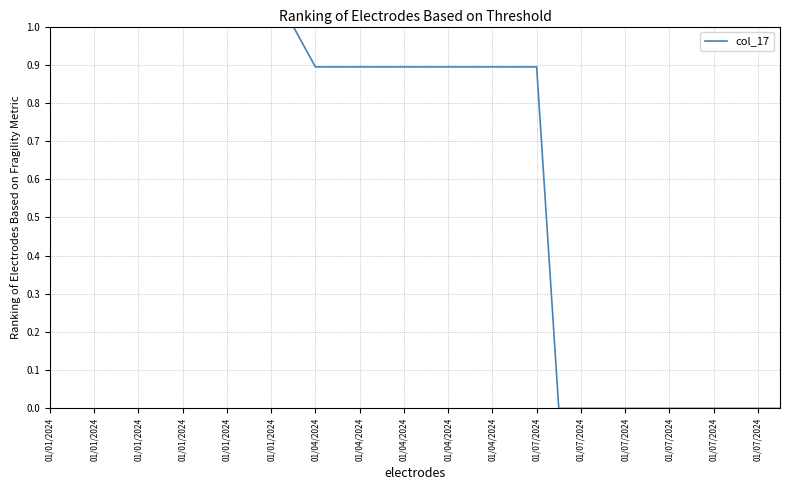

What is the maximum value shown in the chart?

1.0